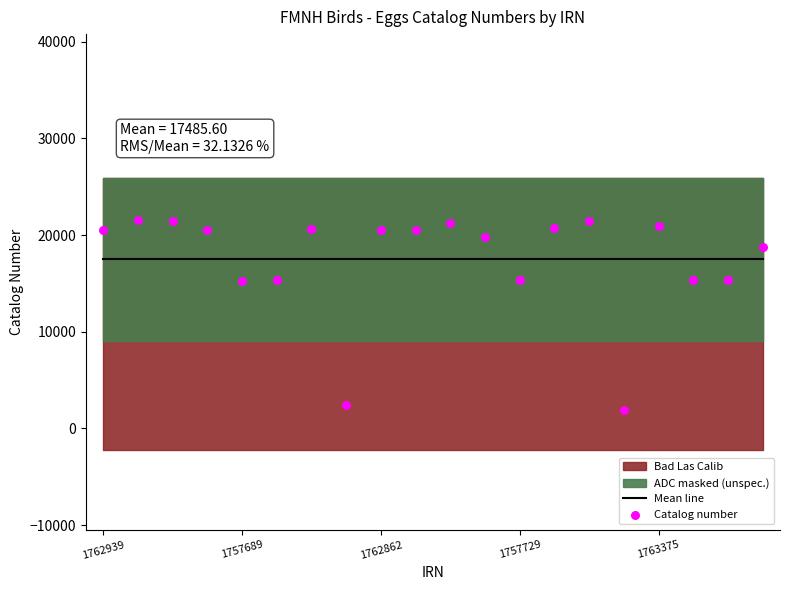

Which series has the largest total across all categories?

Mean line